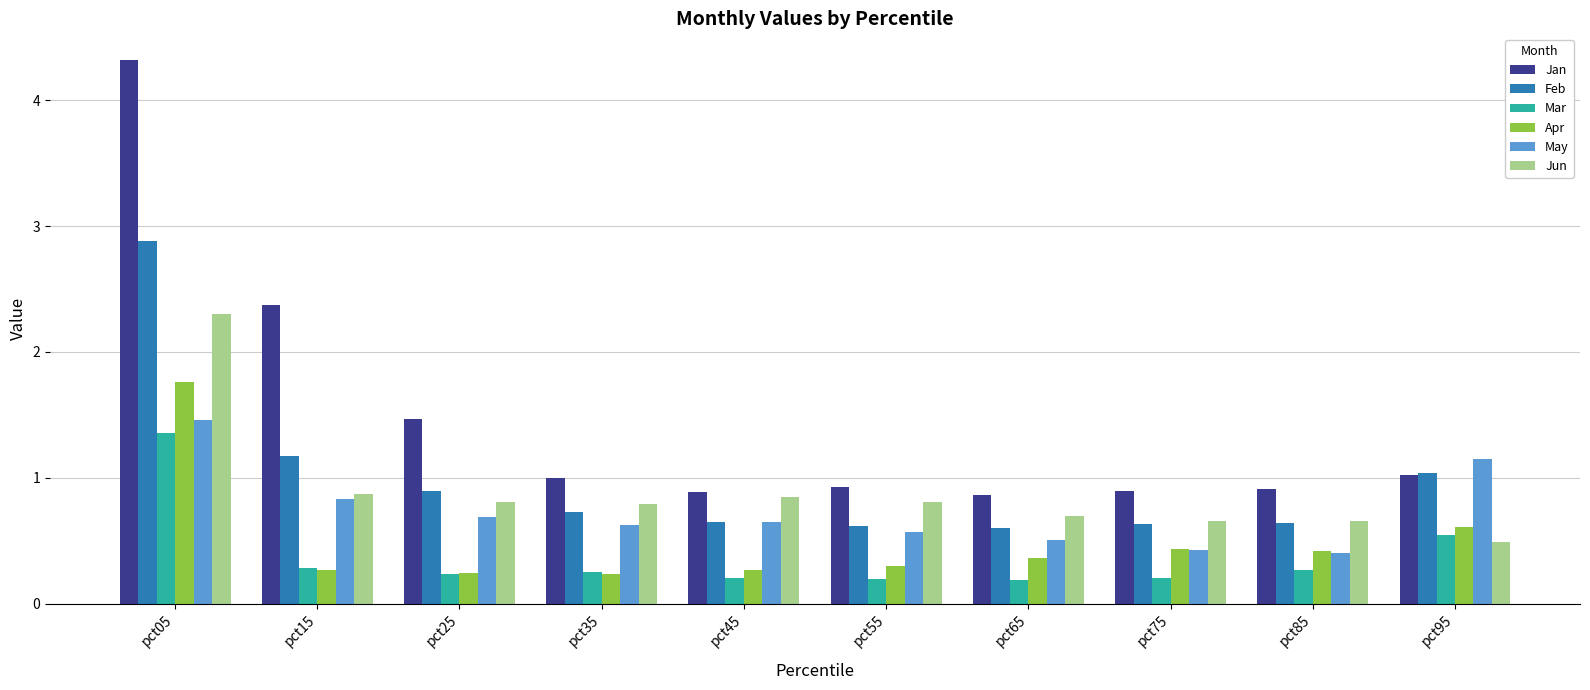

Where is Jan nearest to the value 2?

pct15